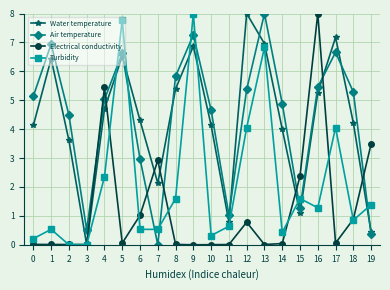

Read the Air temperature value at 15.

1.3